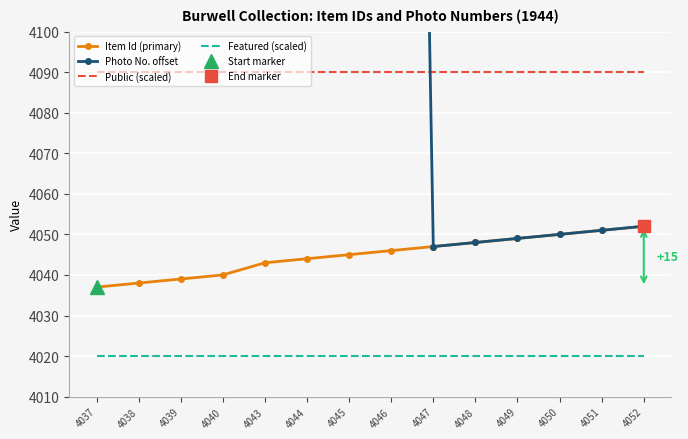

Between 4046 and 4037, which is larger?

4046